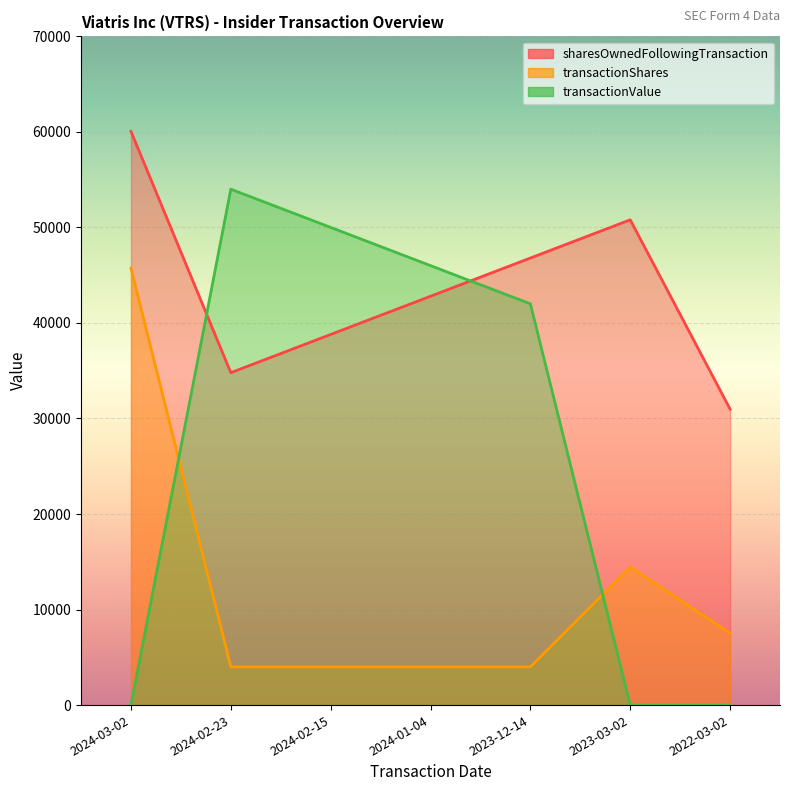

Which series has the largest total across all categories?

sharesOwnedFollowingTransaction